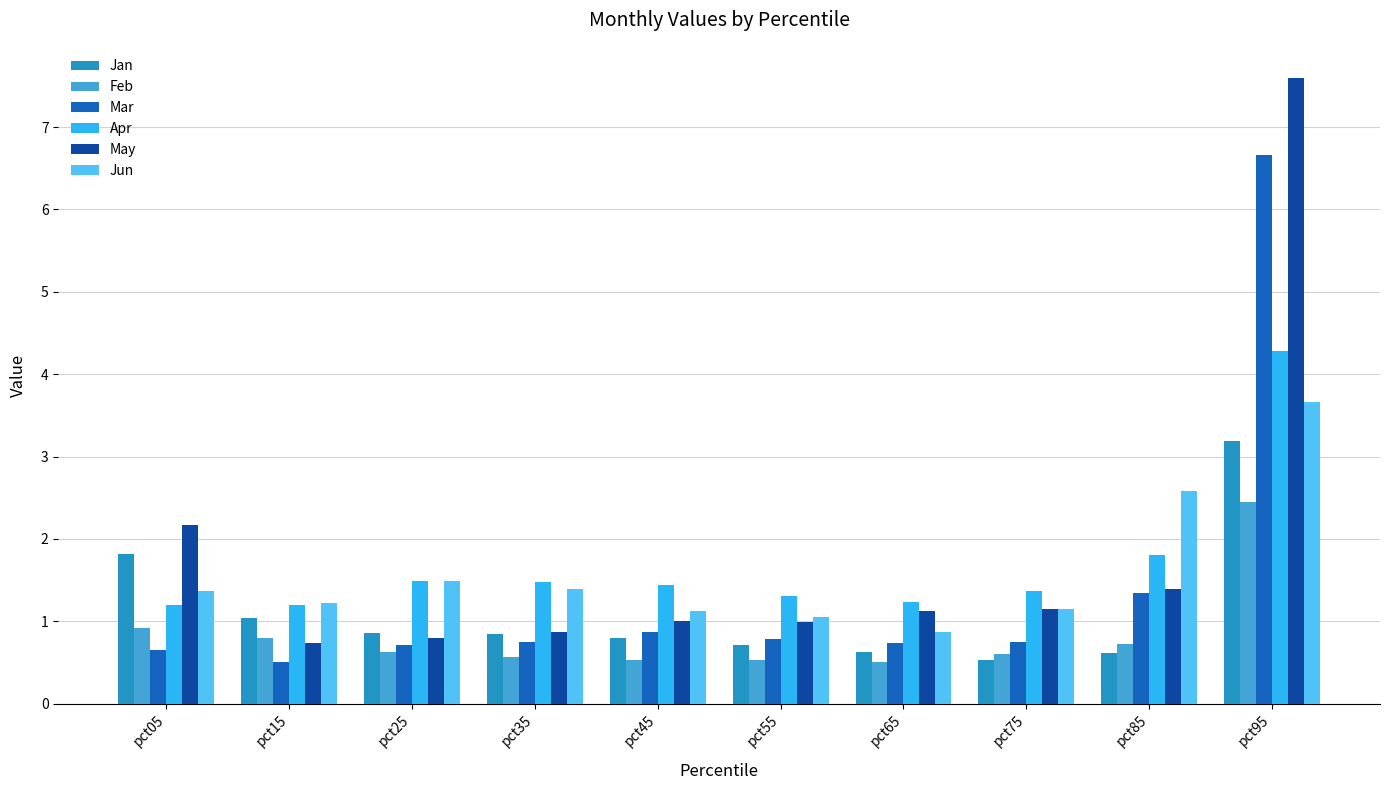

What value does the Apr series have at pct45?

1.4